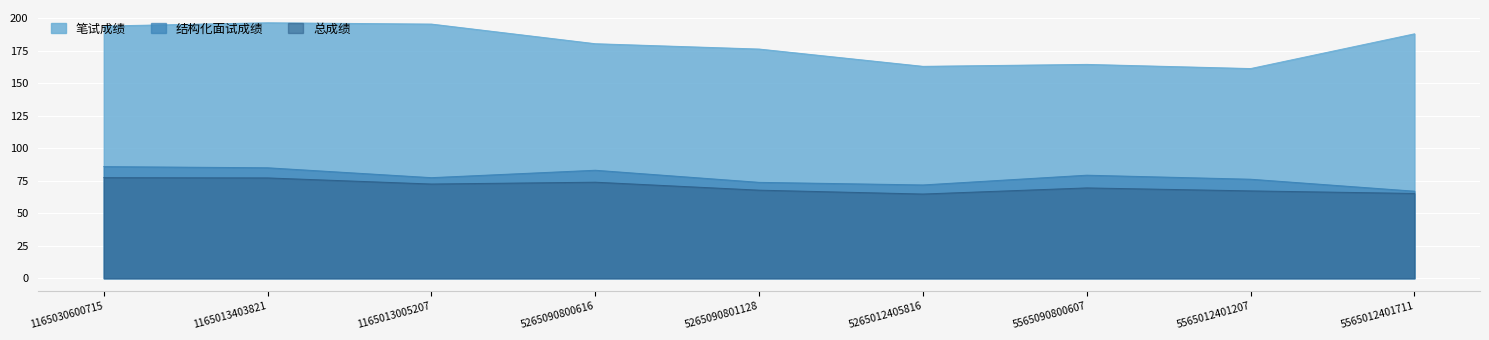

True or false: 总成绩 has a value of 23.9 at 1165030600715.

False